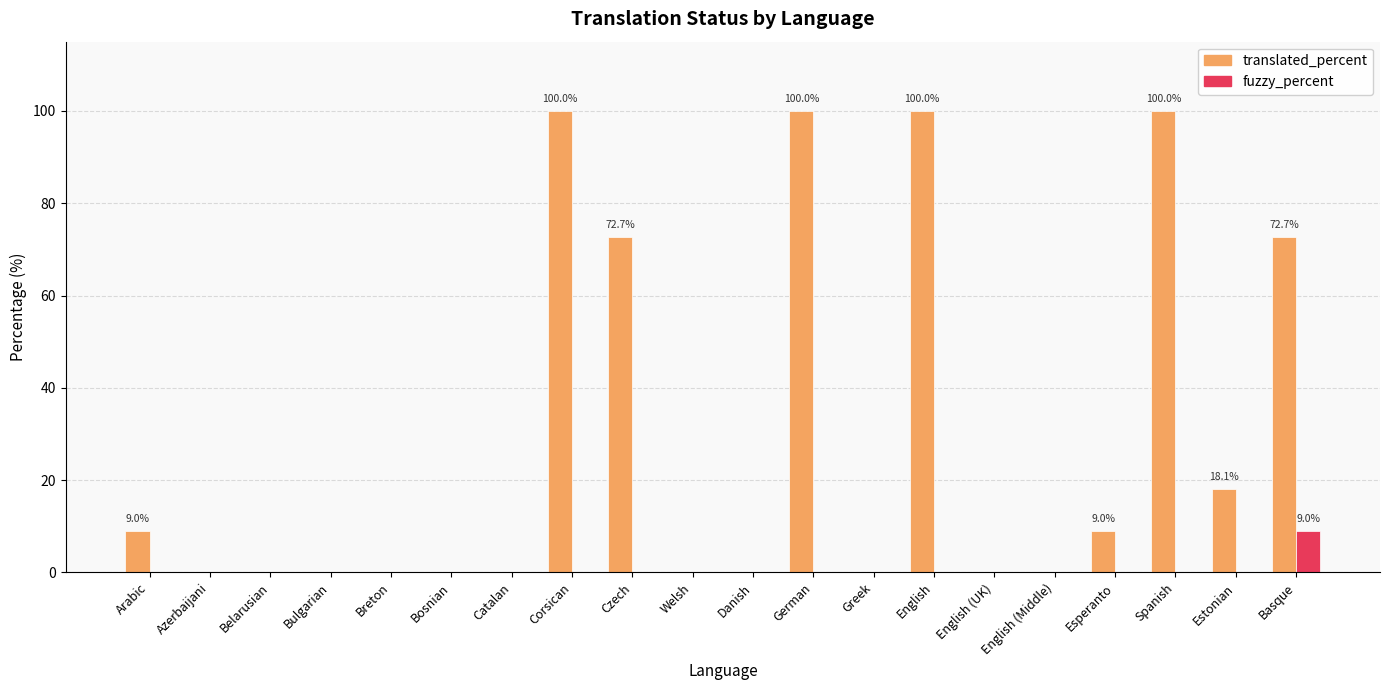

Count the number of categories in the chart.

20